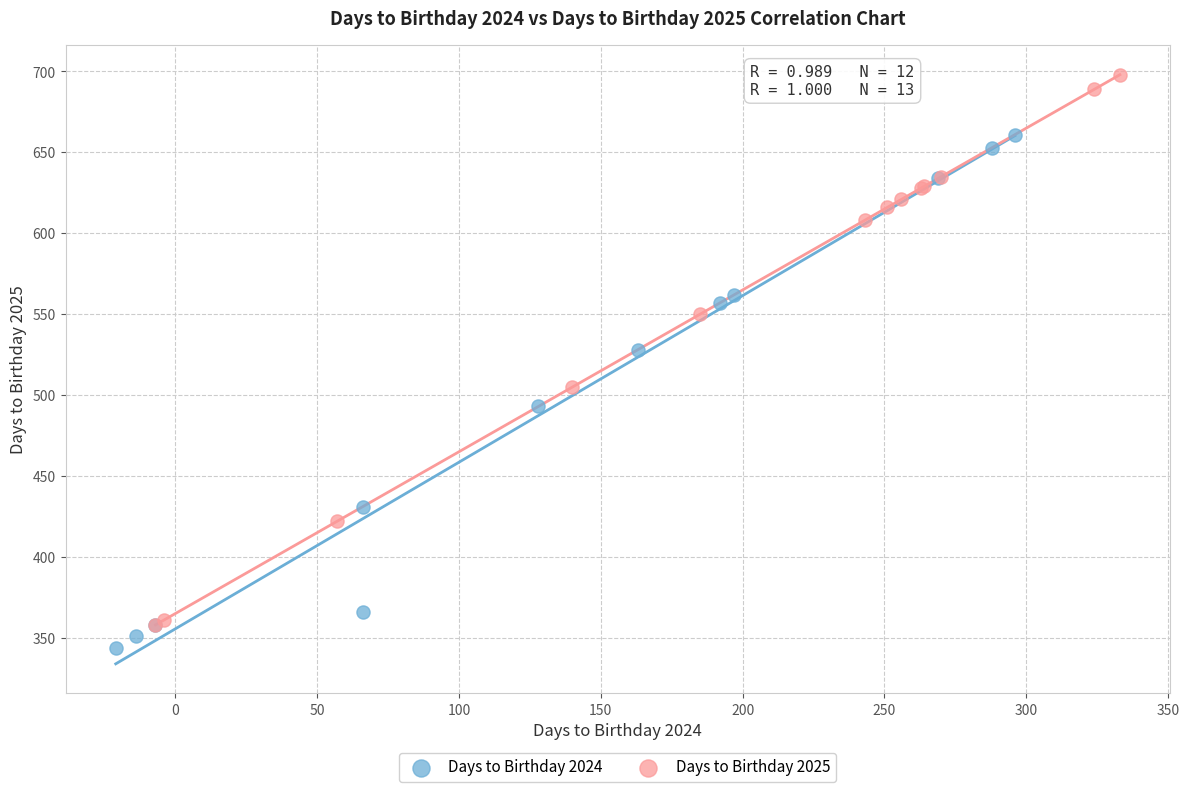

Which series contains the highest Y value?

Days to Birthday 2025